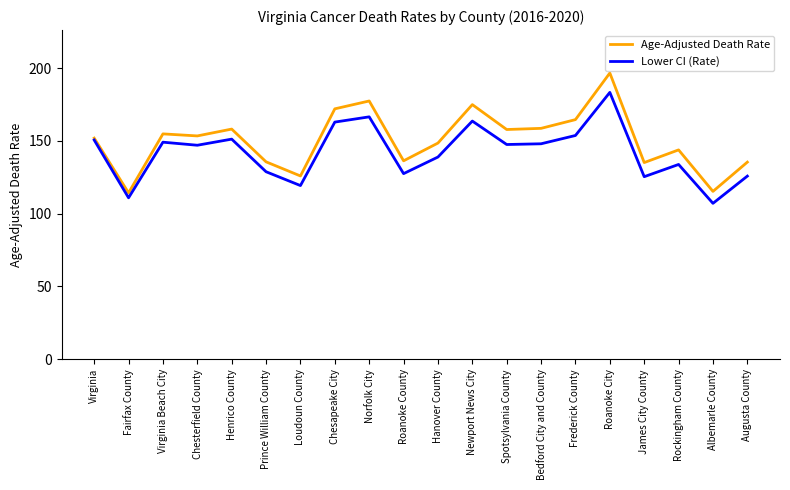

Which category has the lowest value across all series?

Albemarle County